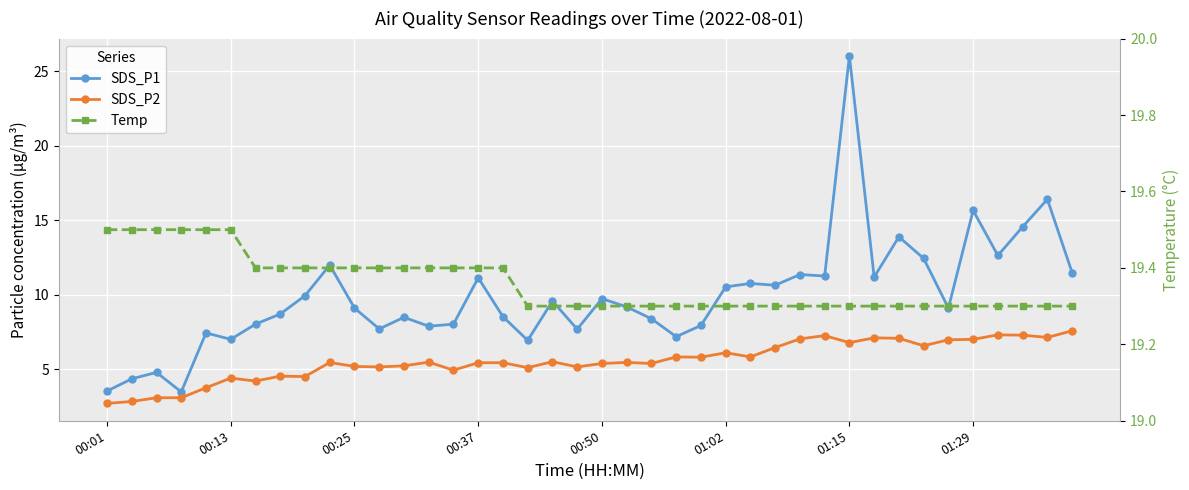

Between 00:37 and 38, which is larger?

38